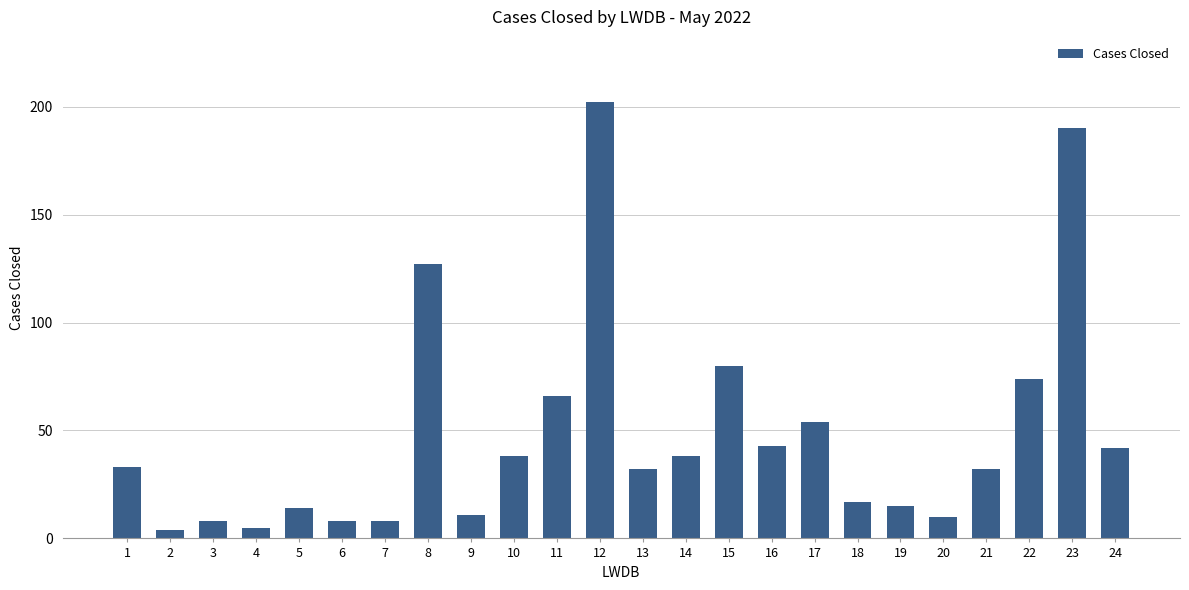

Approximately how many times larger is the value at 6 compared to 3?

1.0